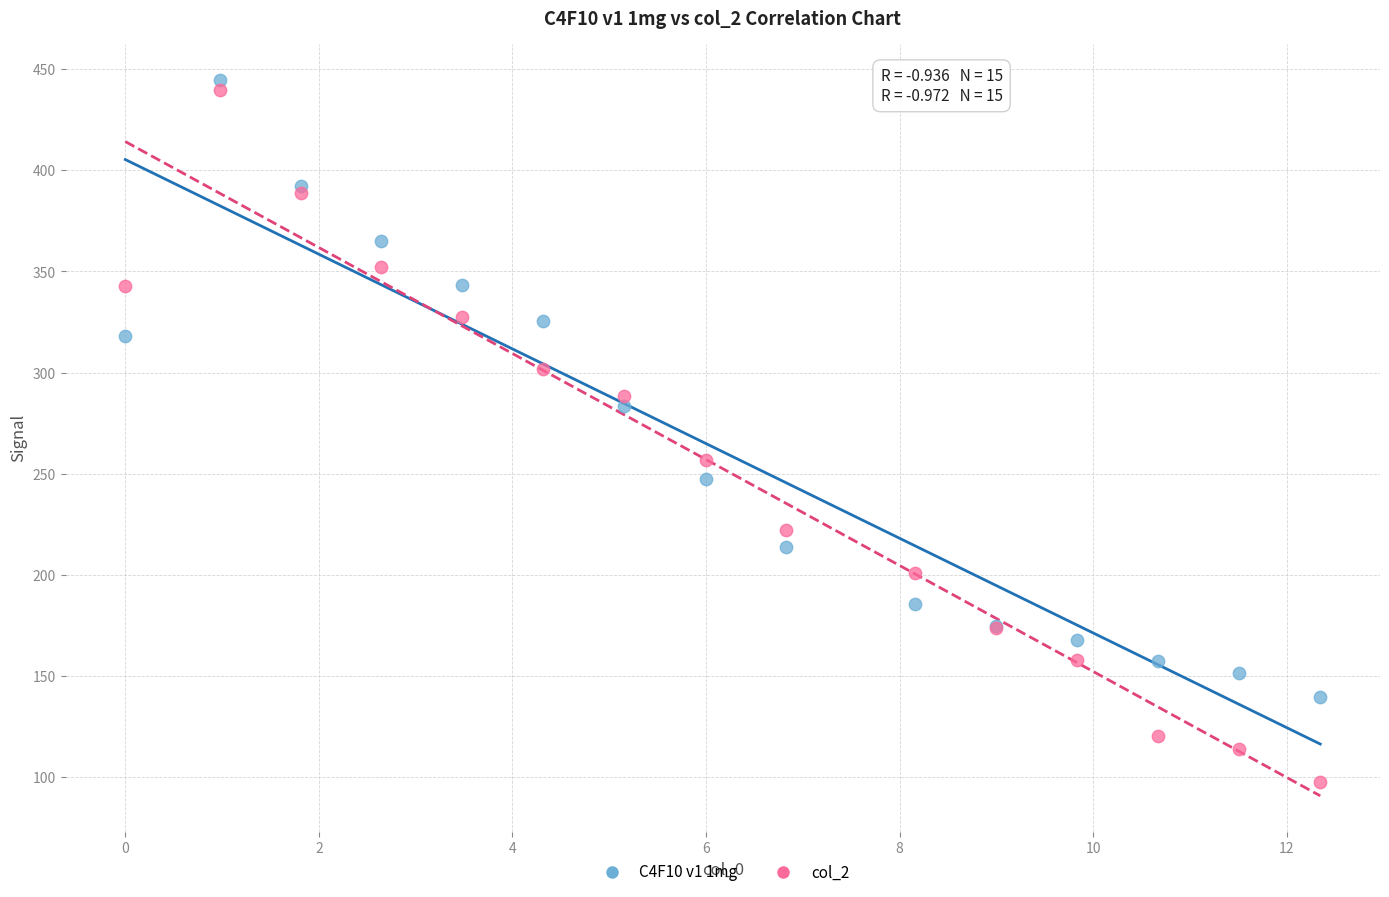

Which series has the widest spread of Y values?

col_2